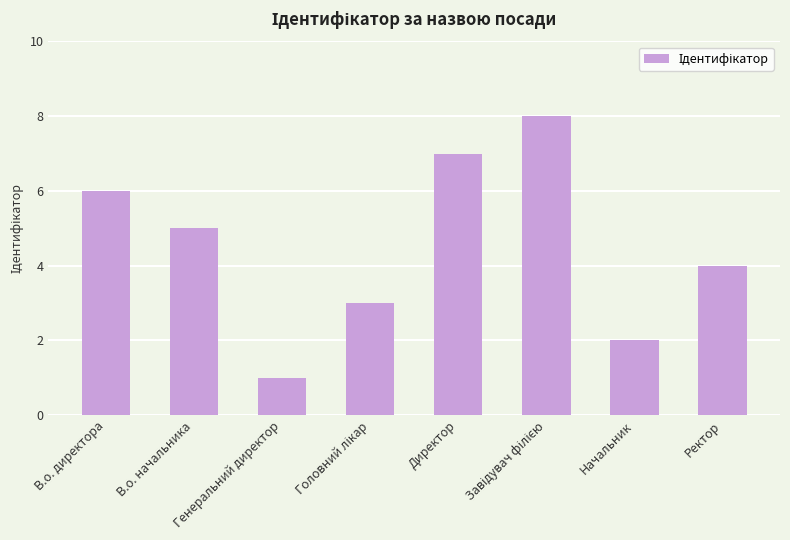

At which label is the value closest to 4?

Ректор